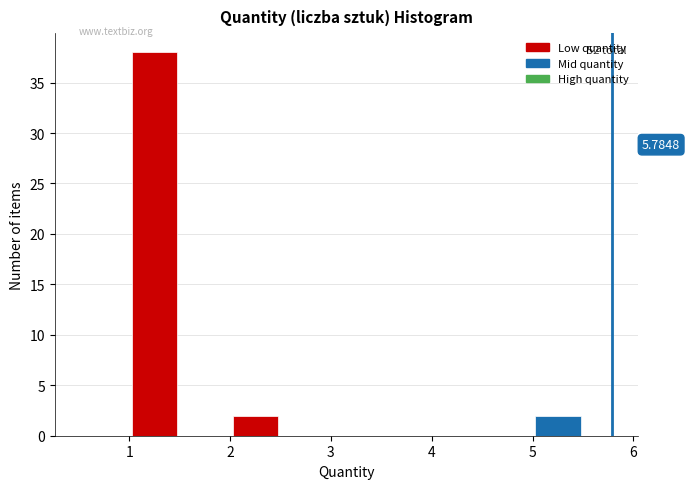

Over which range of the x-axis is the bar tallest?

1.0 to 1.5